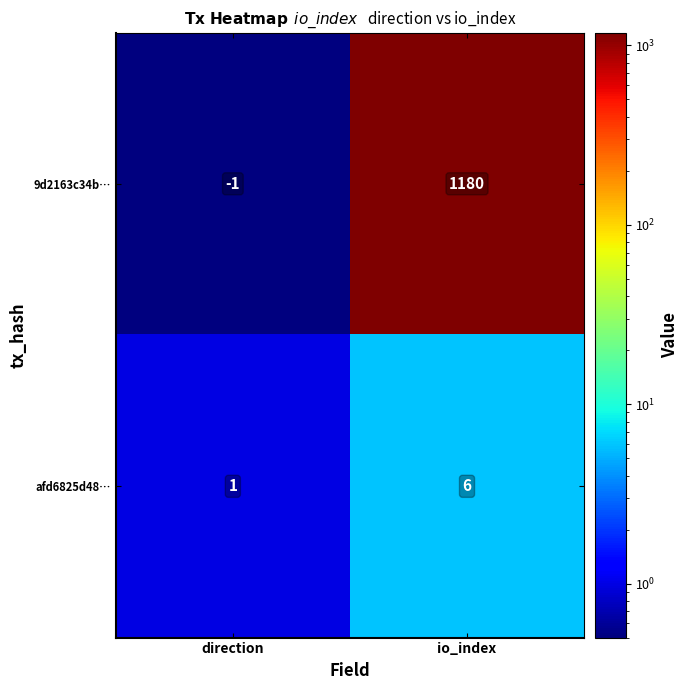

What is the sum of the 9d2163c34b… values at io_index and direction?

1179